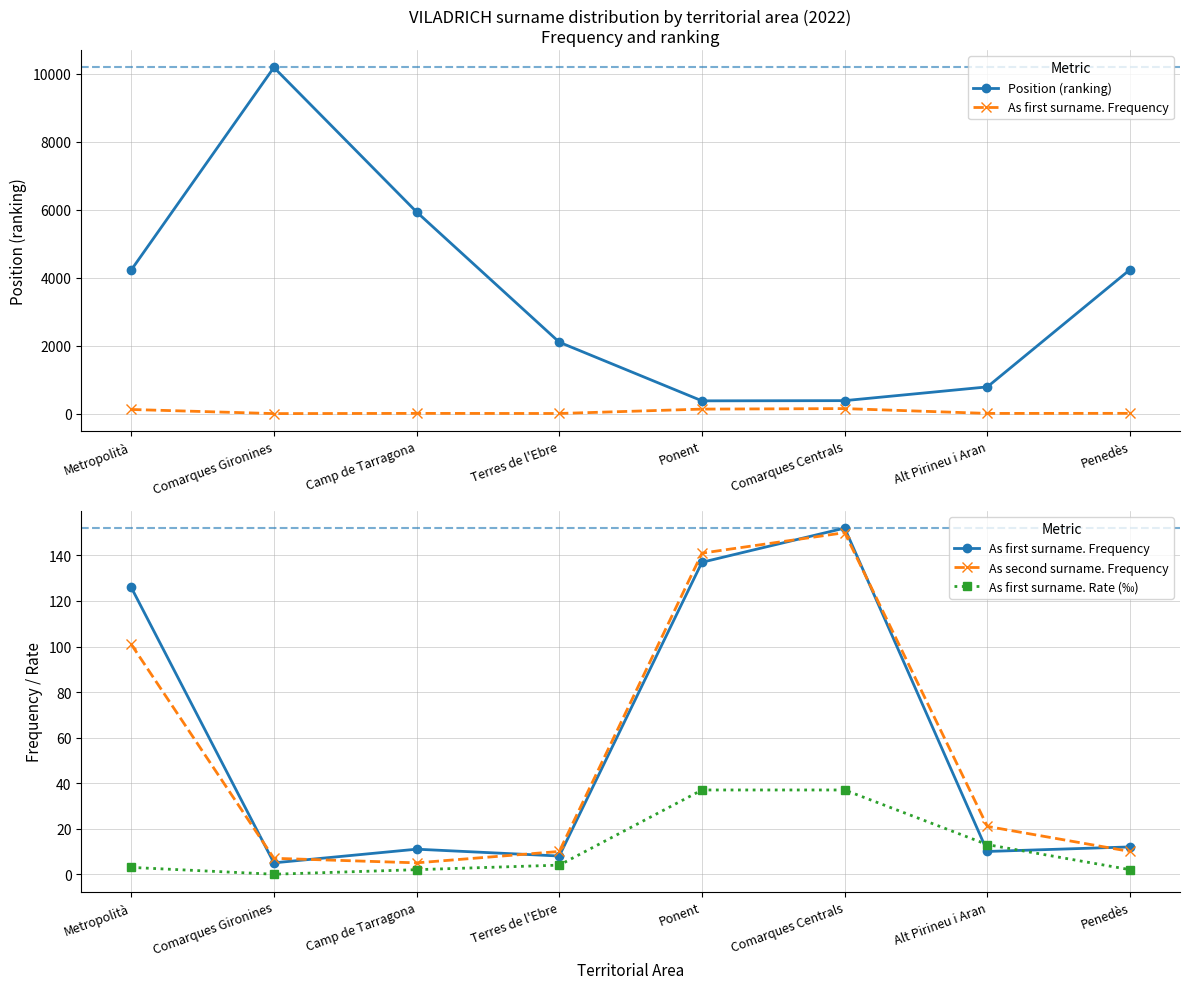

At which category does As first surname. Rate (‰) reach its first local valley?

Comarques Gironines